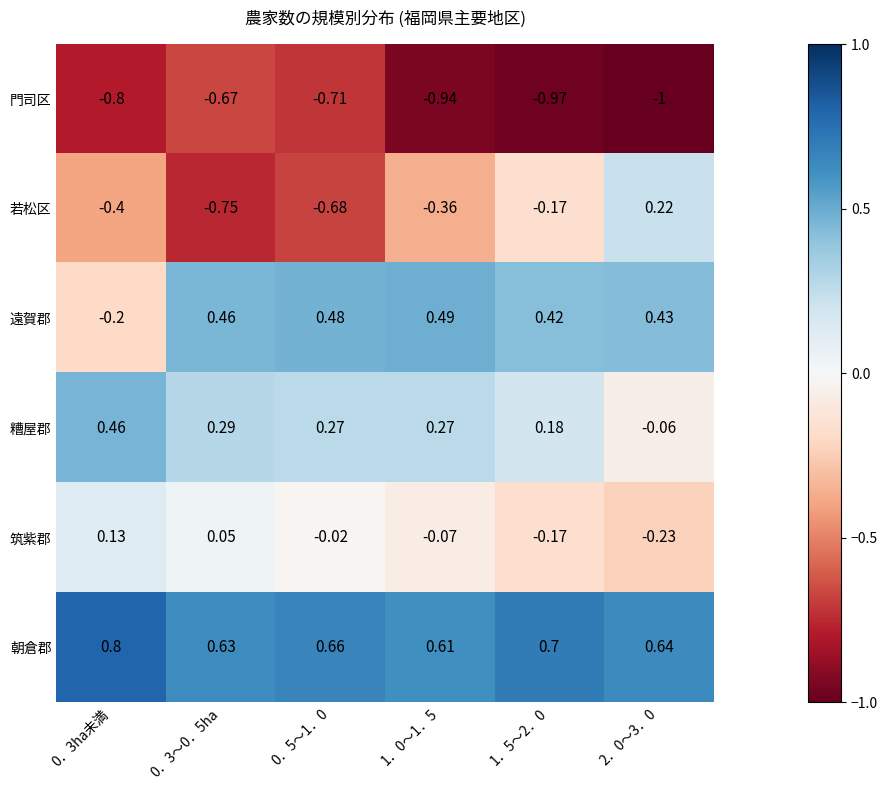

Which series has the widest spread of values?

若松区